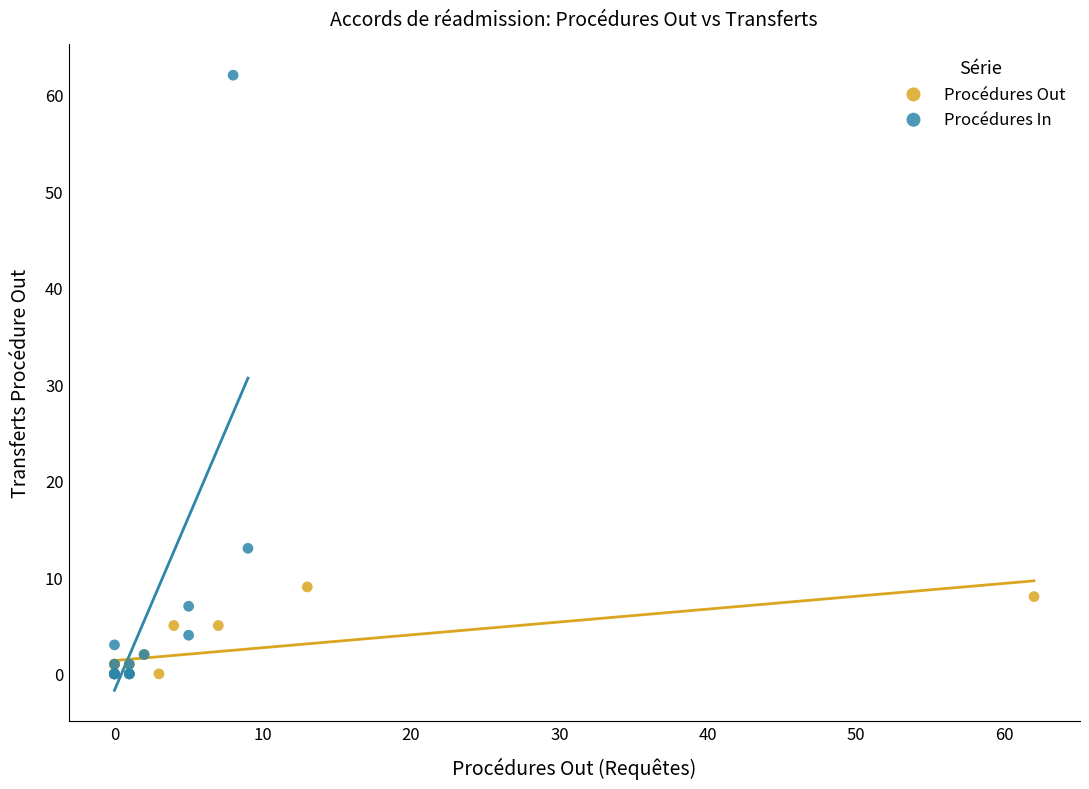

Which series reaches the maximum Y coordinate?

Procédures In